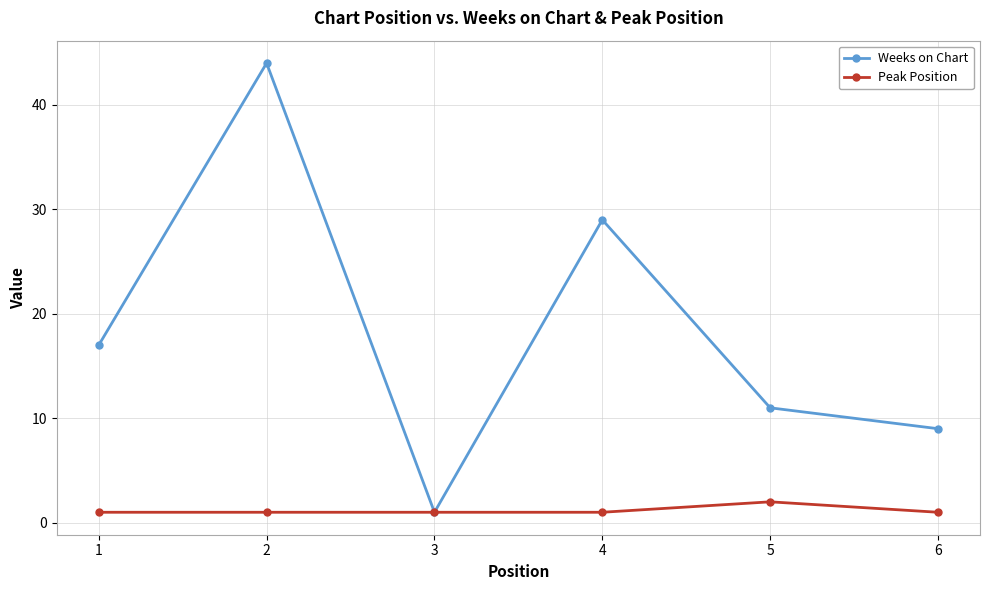

What is the approximate value of Weeks on Chart at 4?

29